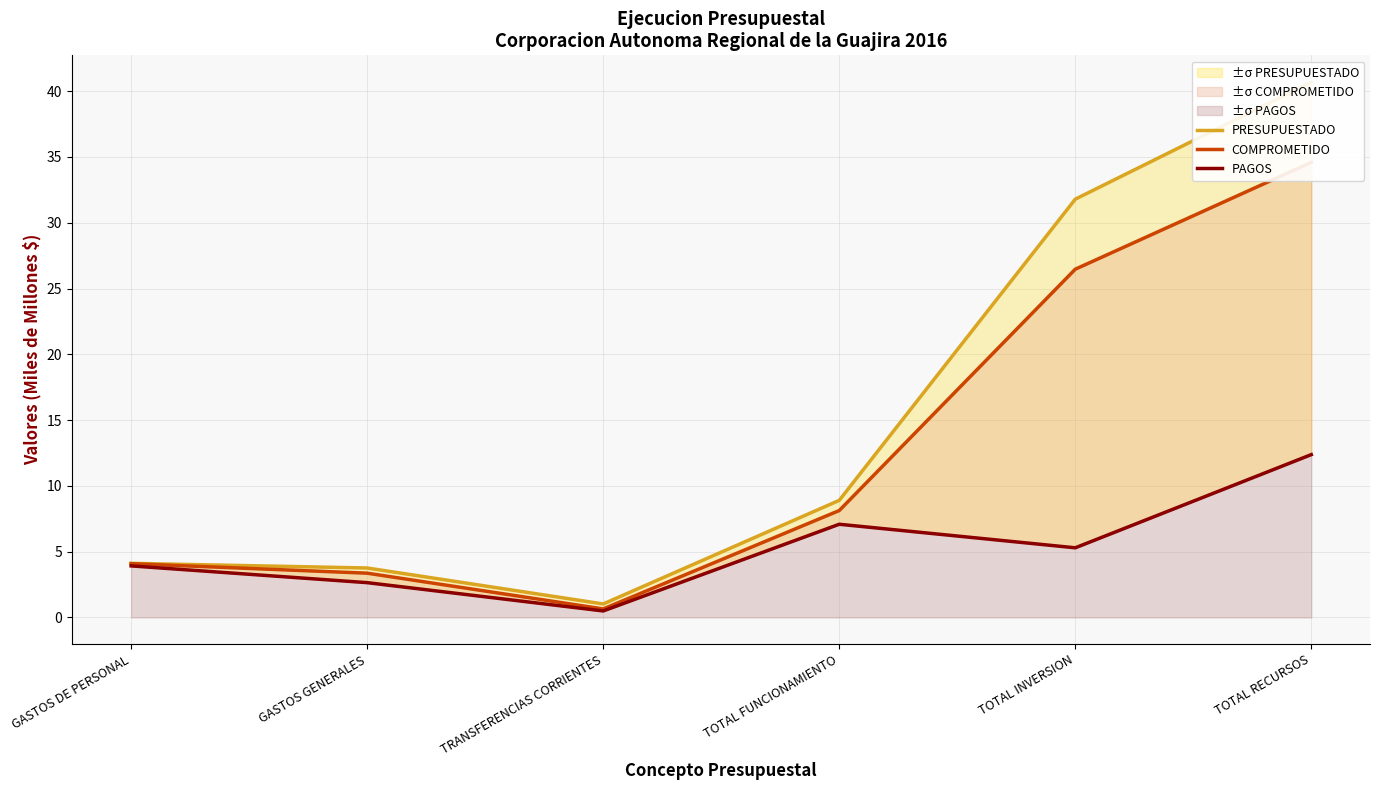

Rank the series at TRANSFERENCIAS CORRIENTES from highest to lowest value.

PRESUPUESTADO, COMPROMETIDO, PAGOS